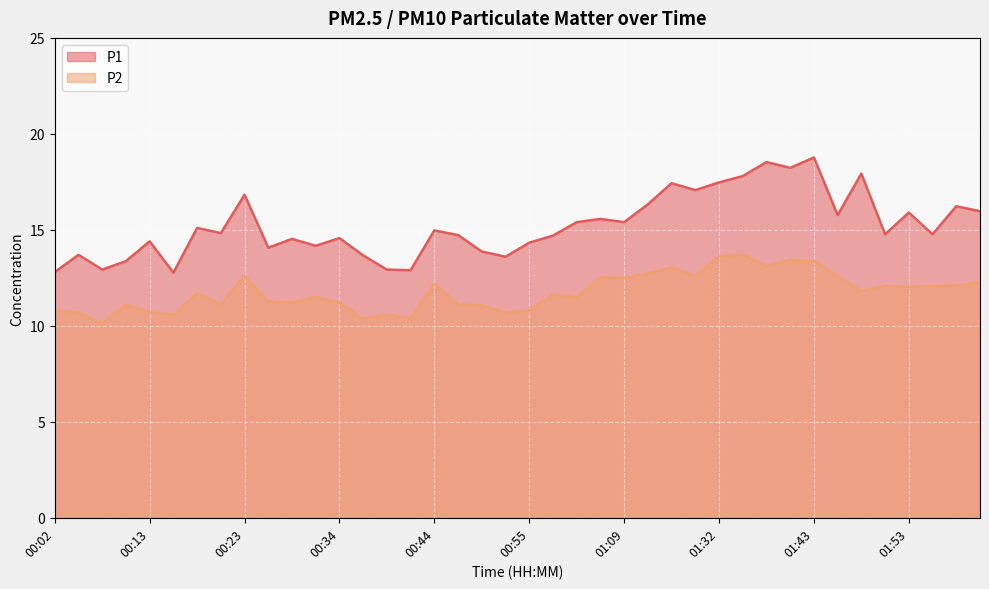

What is the difference between the highest and lowest values at 01:51?

2.7